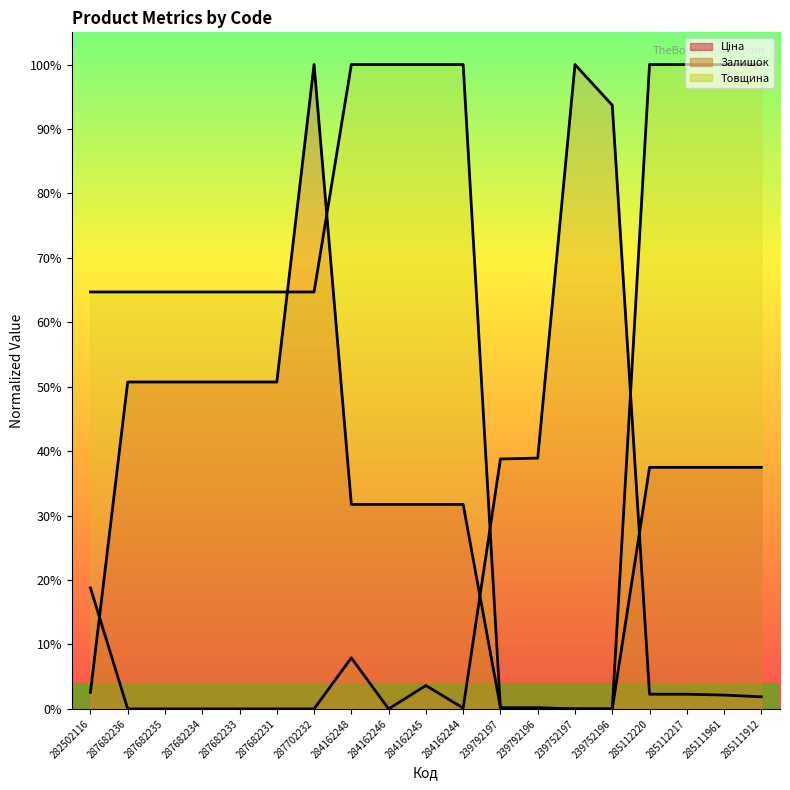

How many lines are shown in the chart?

3